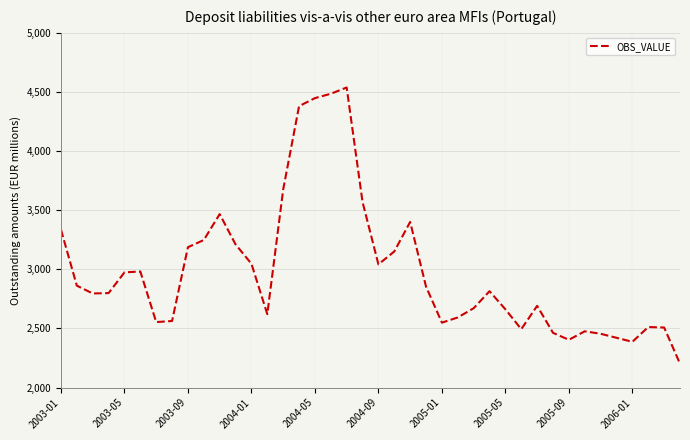

What is the greatest value displayed?

4538